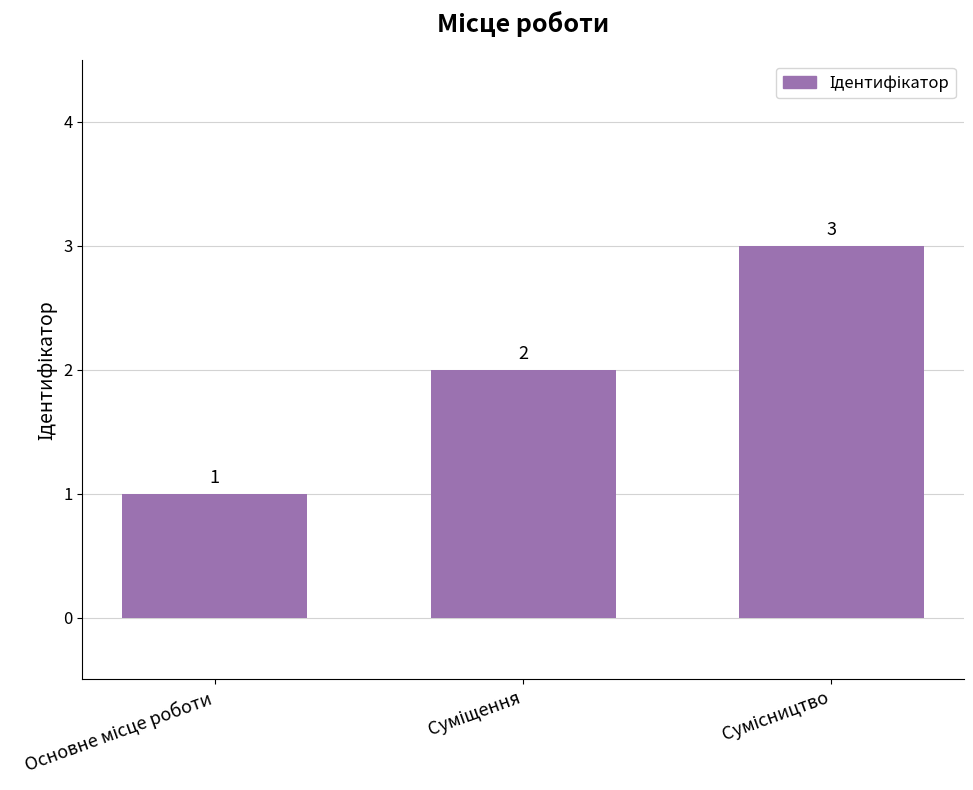

Count the values in the range 1 to 3.

3